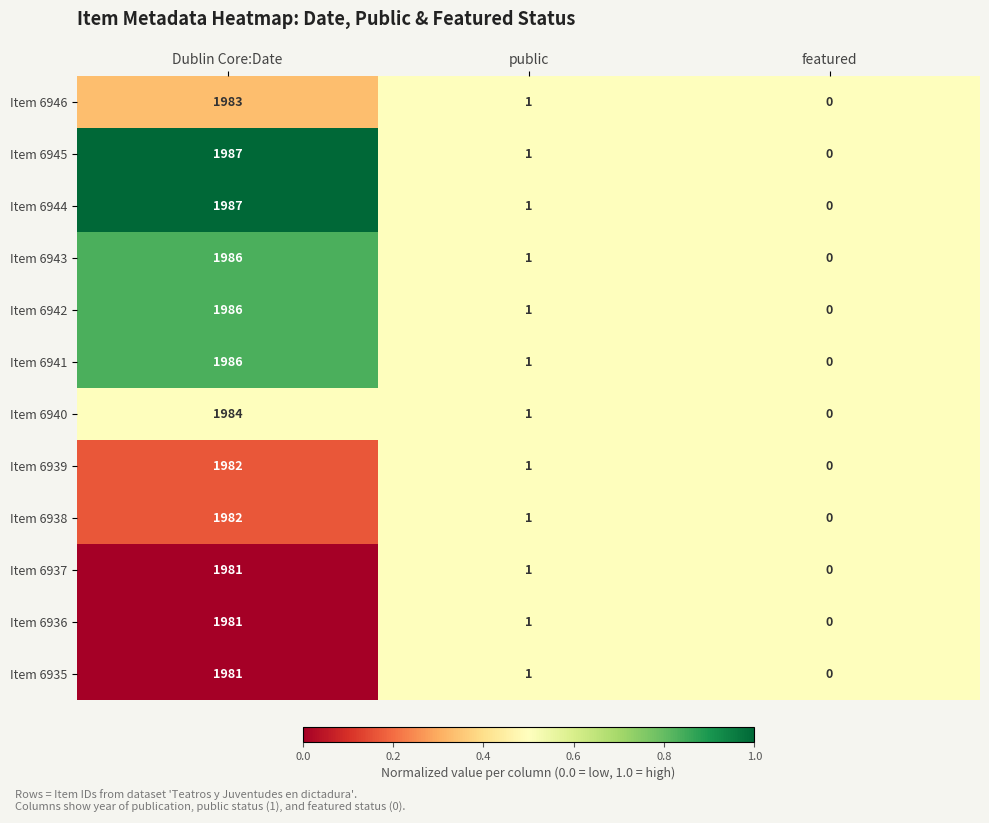

Which label corresponds to the largest value in the chart?

Dublin Core:Date